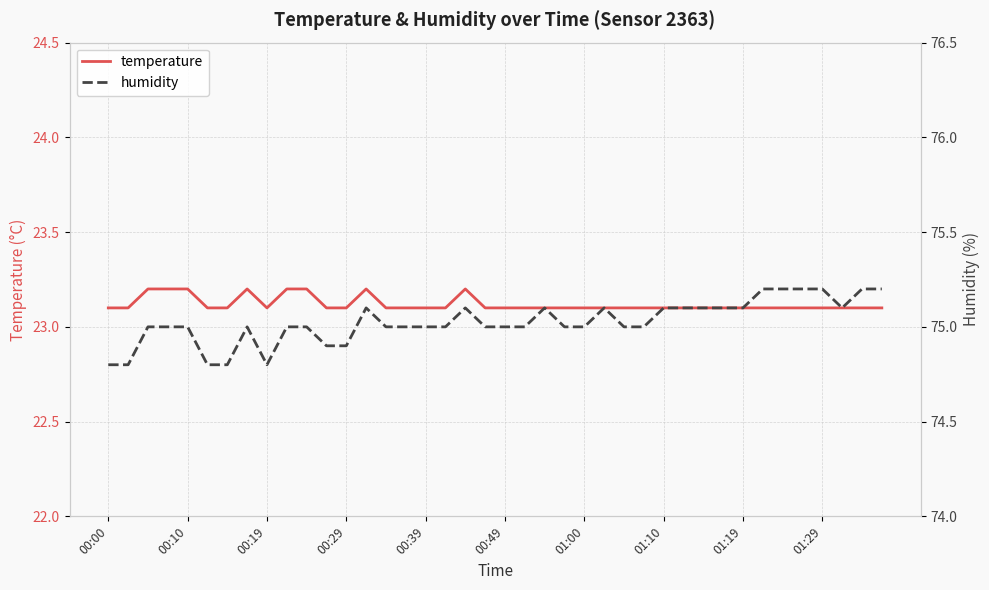

At how many categories does at least one series exceed 27?

40